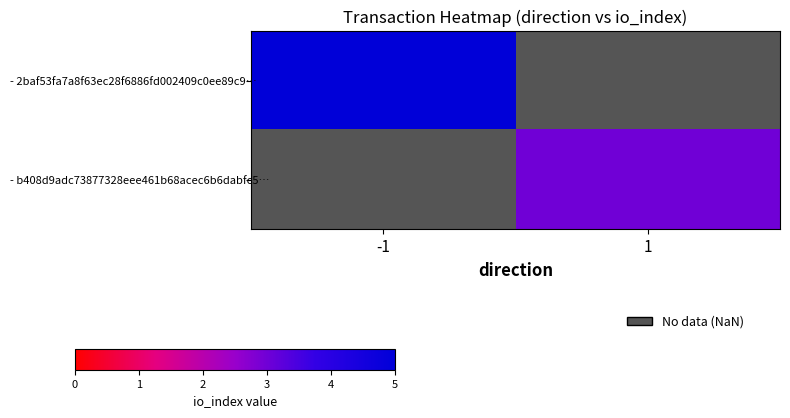

Which category has the lowest value in the - 2baf53fa7a8f63ec28f6886fd002409c0ee89c9… series?

-1